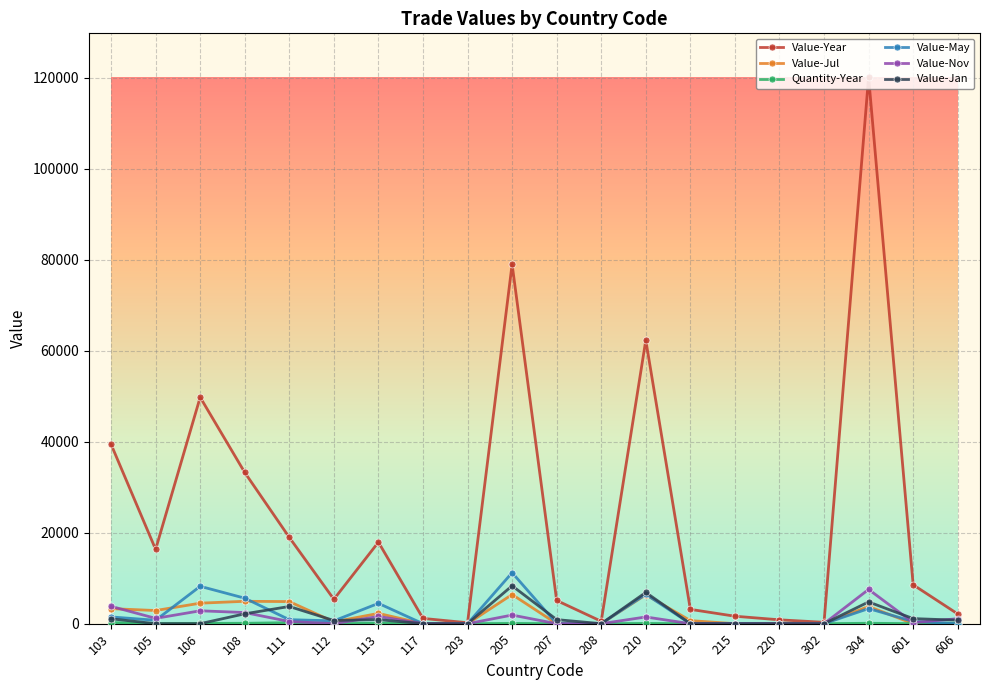

The value of Value-Year at 111 is 18973. True or false?

True